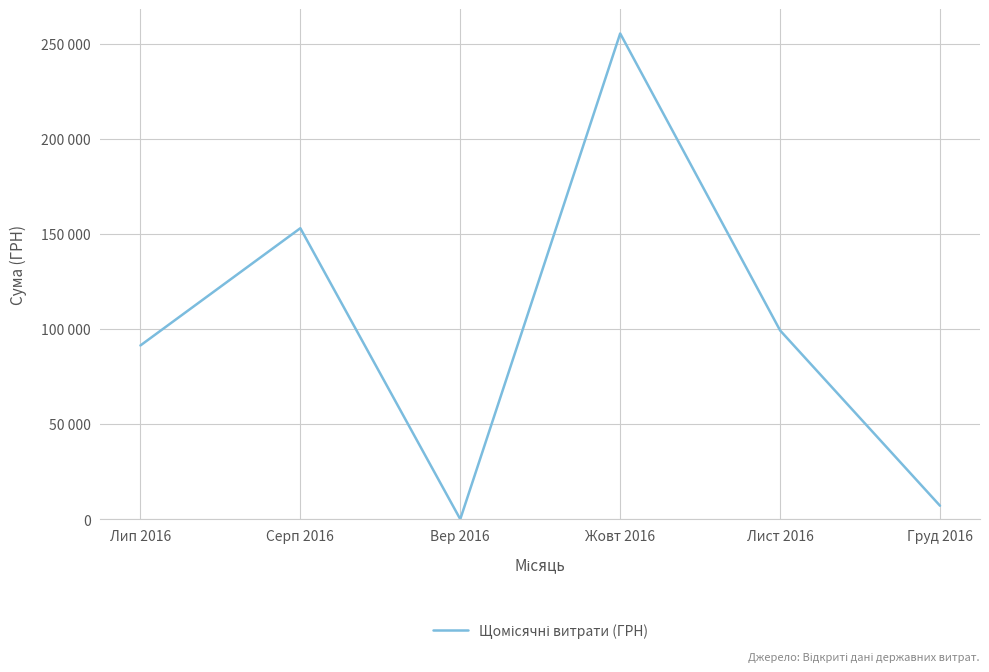

Rank the categories by value from highest to lowest.

Жовт 2016, Серп 2016, Лист 2016, Лип 2016, Груд 2016, Вер 2016